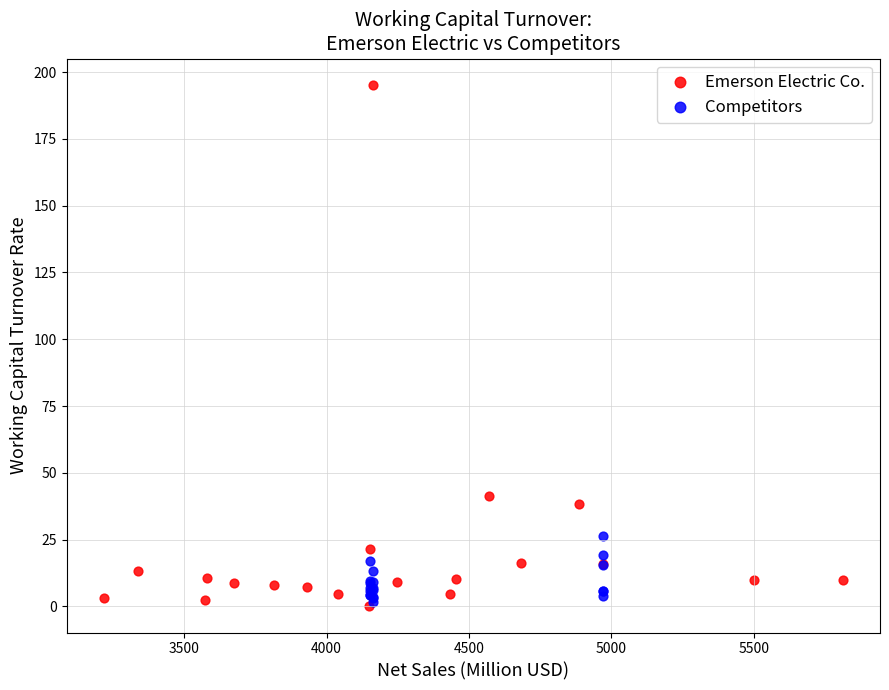

Which series contains the highest Y value?

Emerson Electric Co.